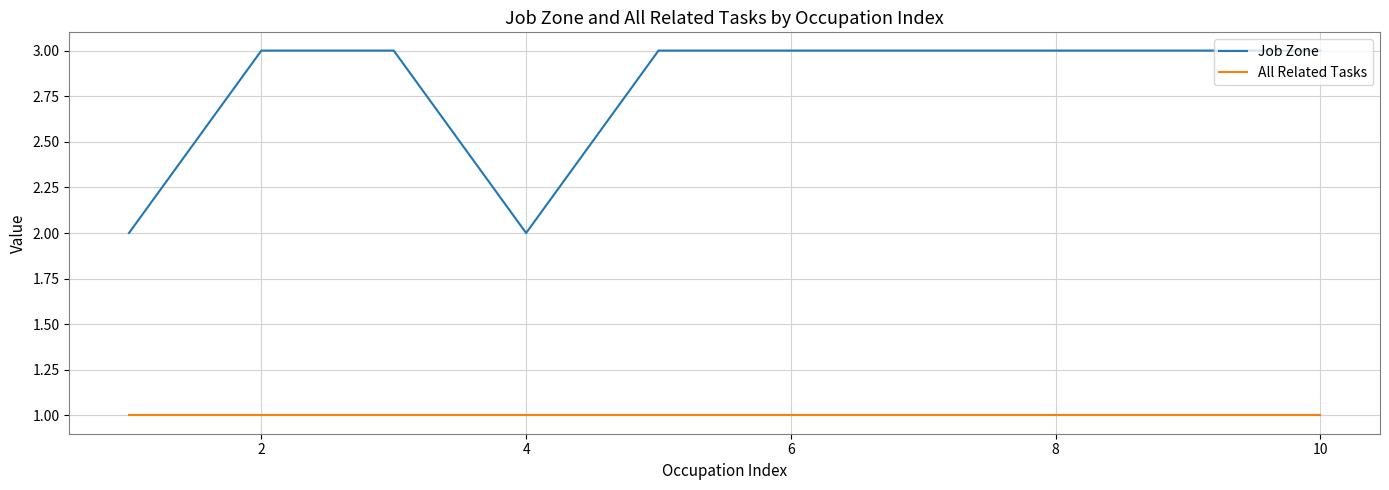

How many lines are shown in the chart?

2